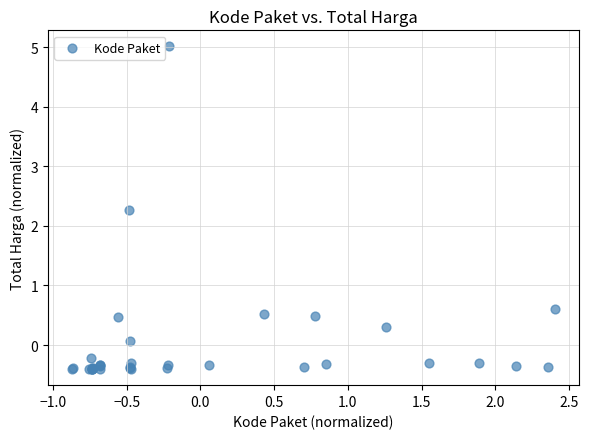

What Y value in the scatter plot is closest to 2?

2.3